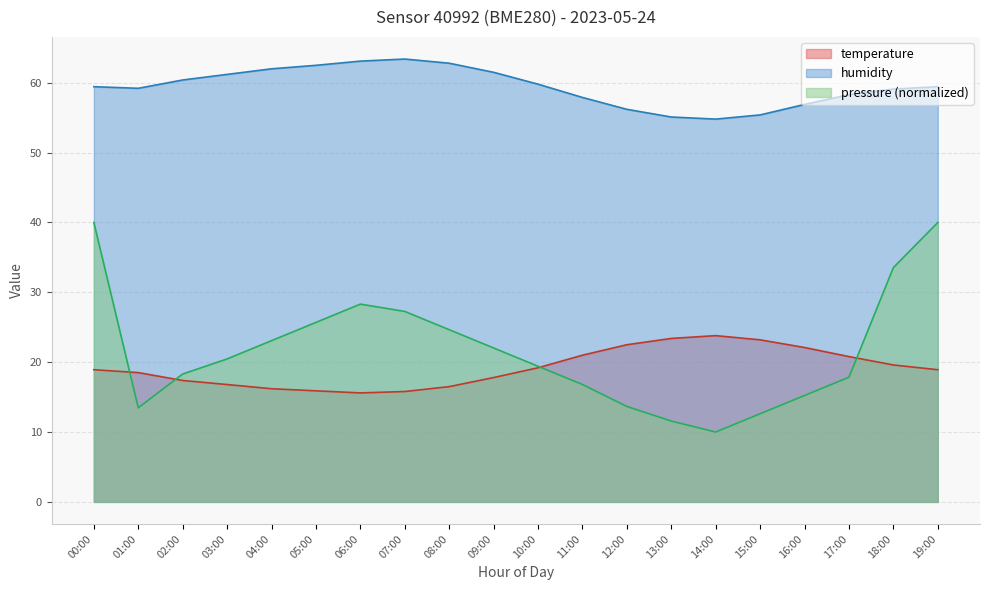

The temperature series shows 22.2 at 08:00. True or false?

False